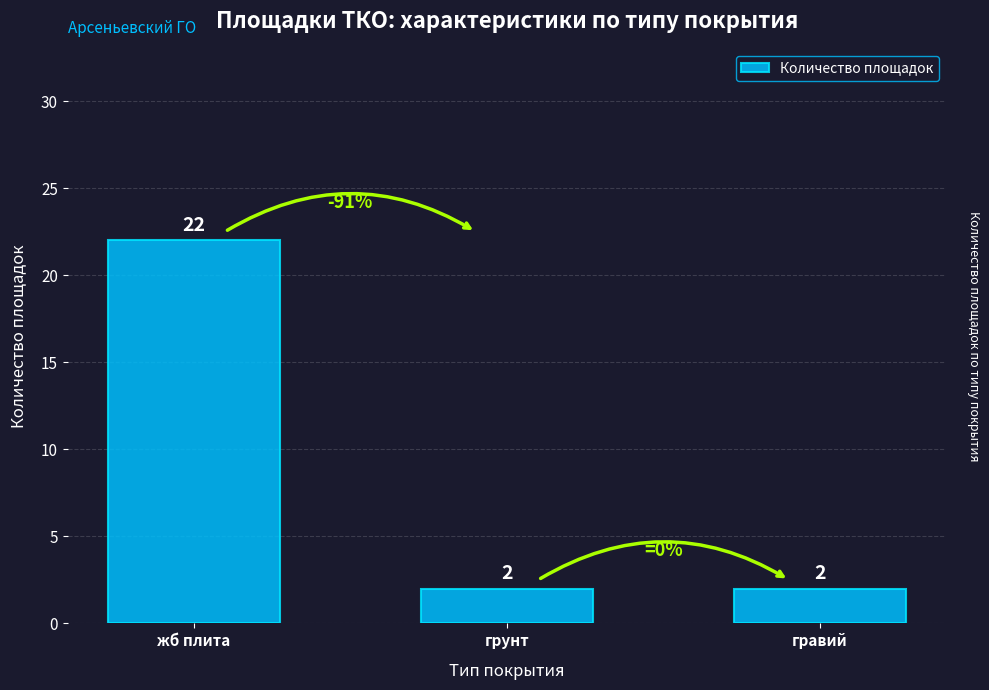

Reading left to right, transcribe all the data shown in this chart.

22	2	2